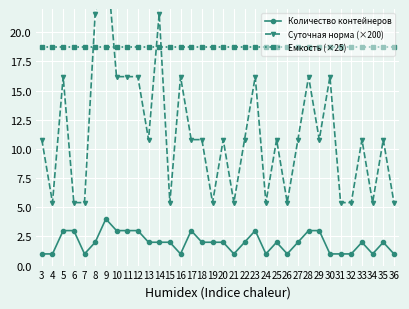

Which series has the widest spread of values?

Суточная норма (×200)